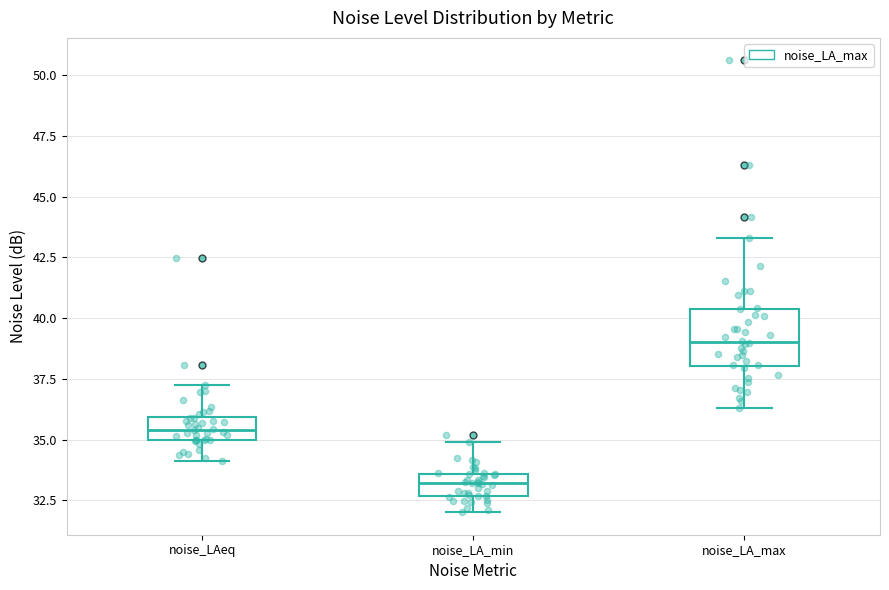

Where is the upper edge of the box for noise_LAeq on the y-axis? The values are not printed on the chart, so give them approximately, as read against the axis.

36.0